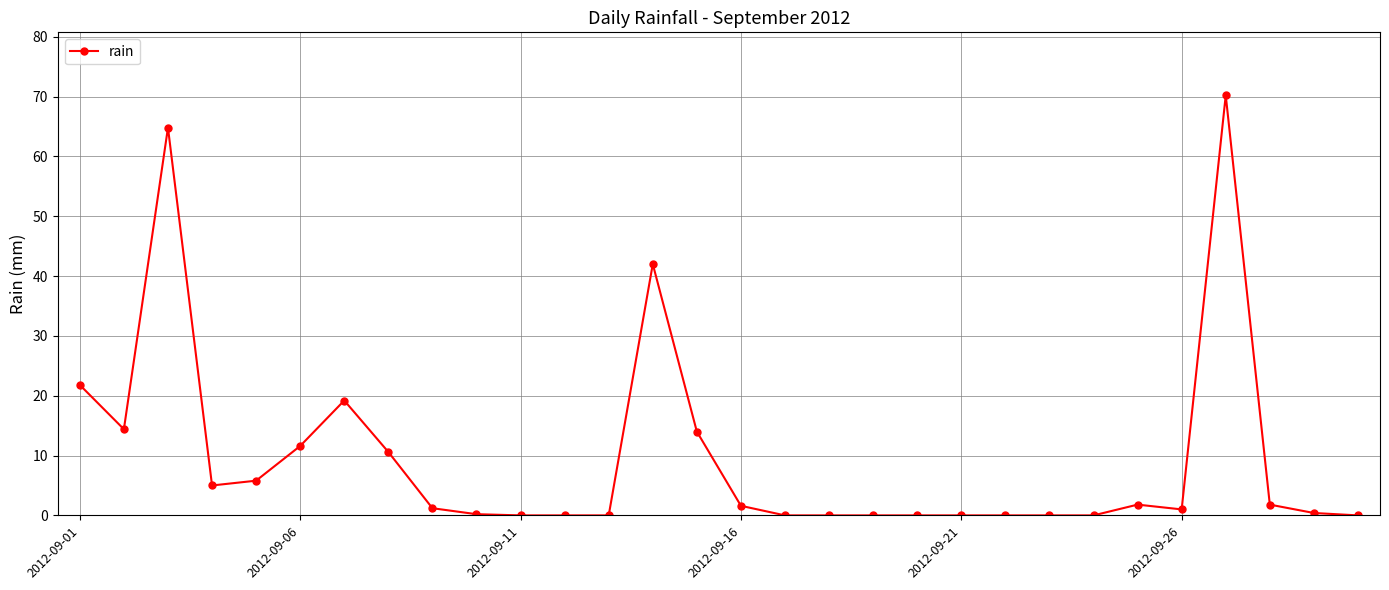

What is the difference between the second highest and second lowest values?

64.8